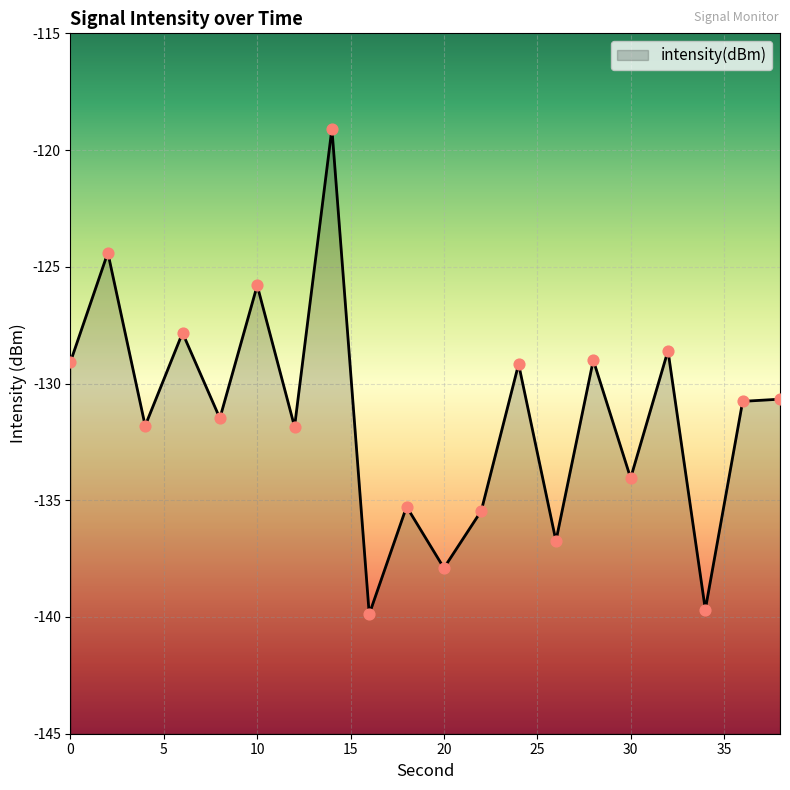

What is the change in value from 0 to 18?

-6.2